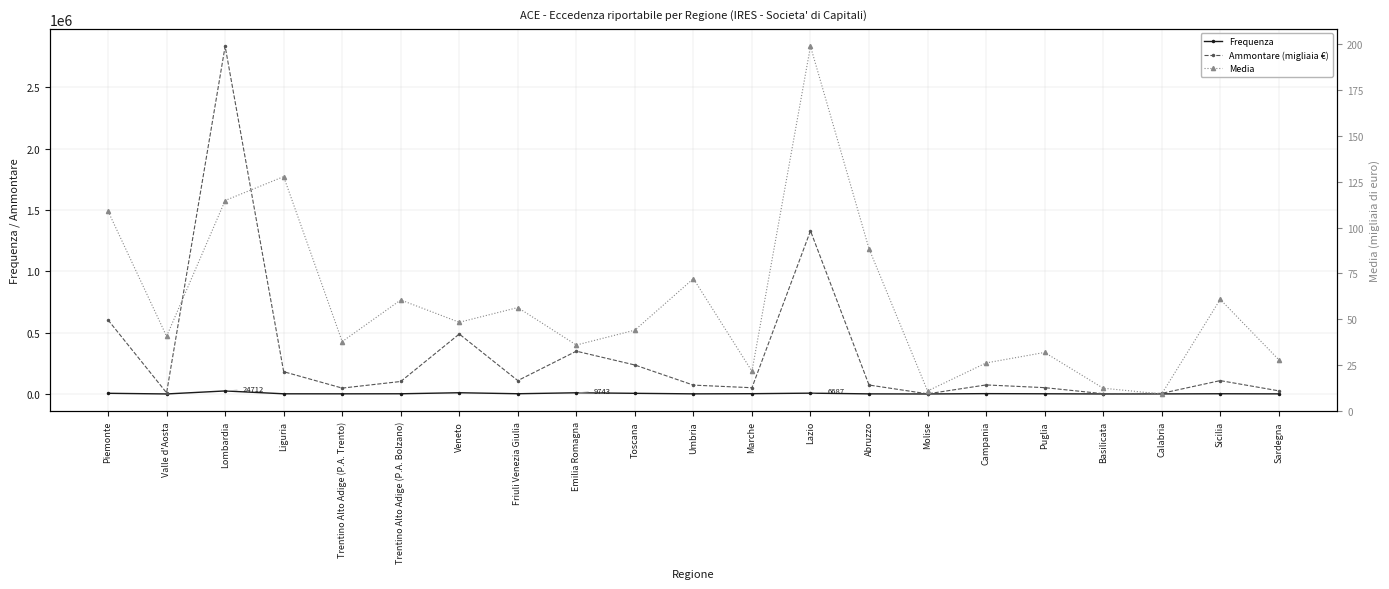

Is the value of Frequenza at Piemonte greater than the value of Ammontare (migliaia €) at Valle d'Aosta?

No